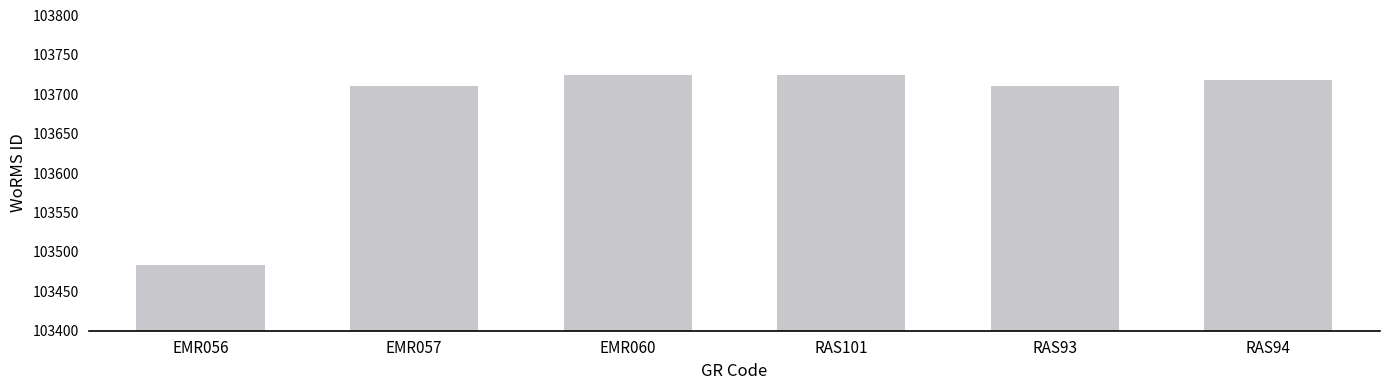

What is the difference between the second highest and second lowest values?

14